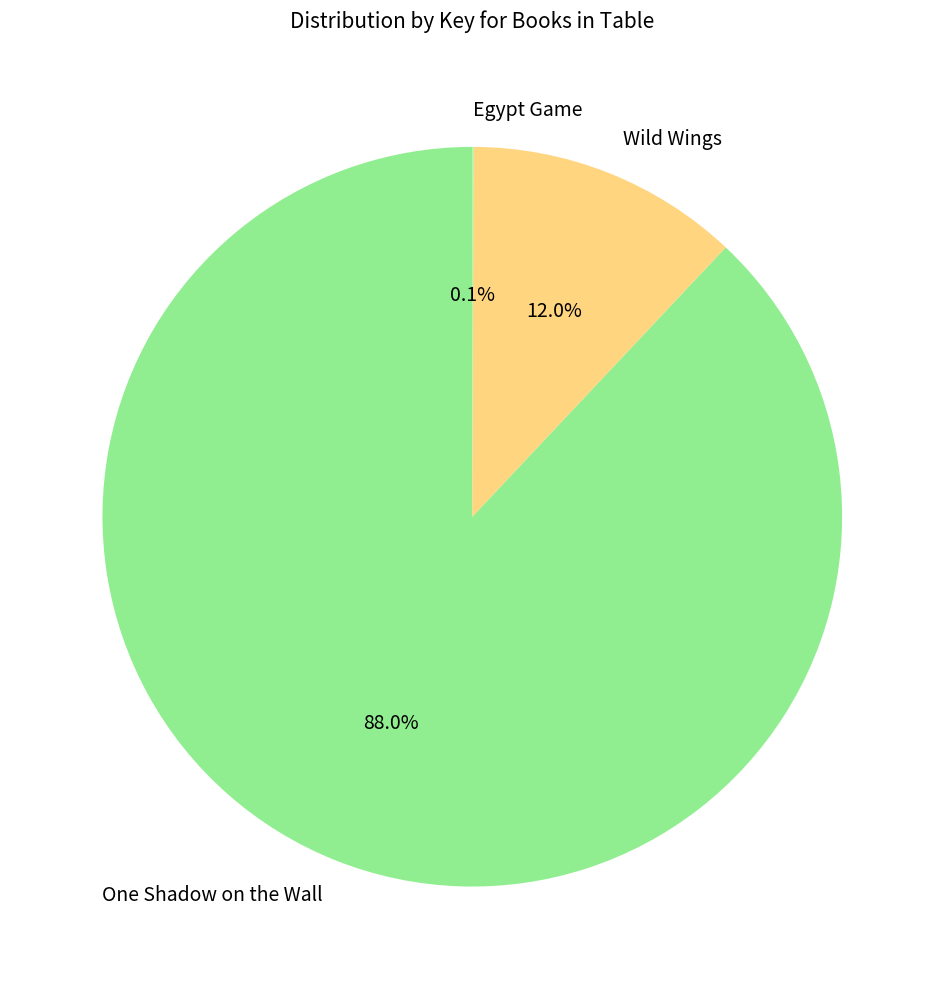

What is the total percentage of Wild Wings and One Shadow on the Wall?

99.9%